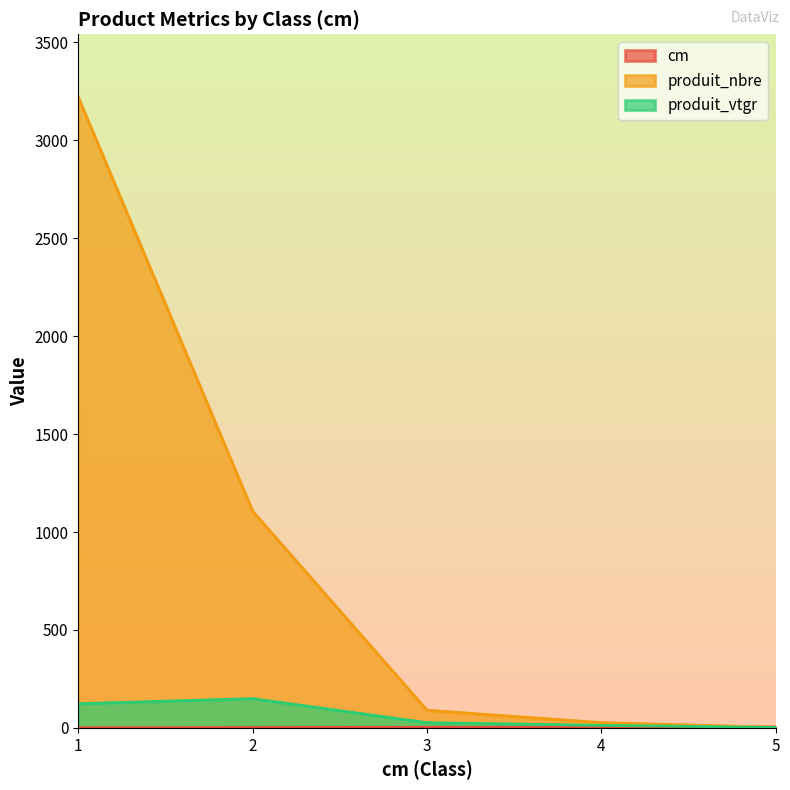

Which series has the largest range (max minus min)?

produit_nbre